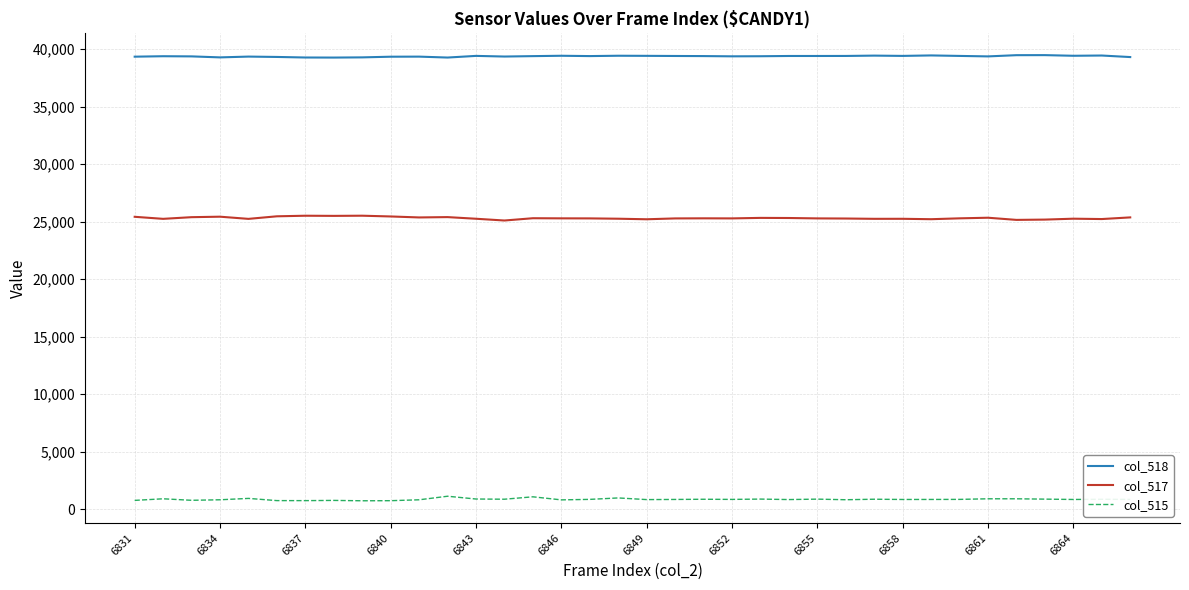

True or false: col_515 has more than 2 interior local peaks.

True